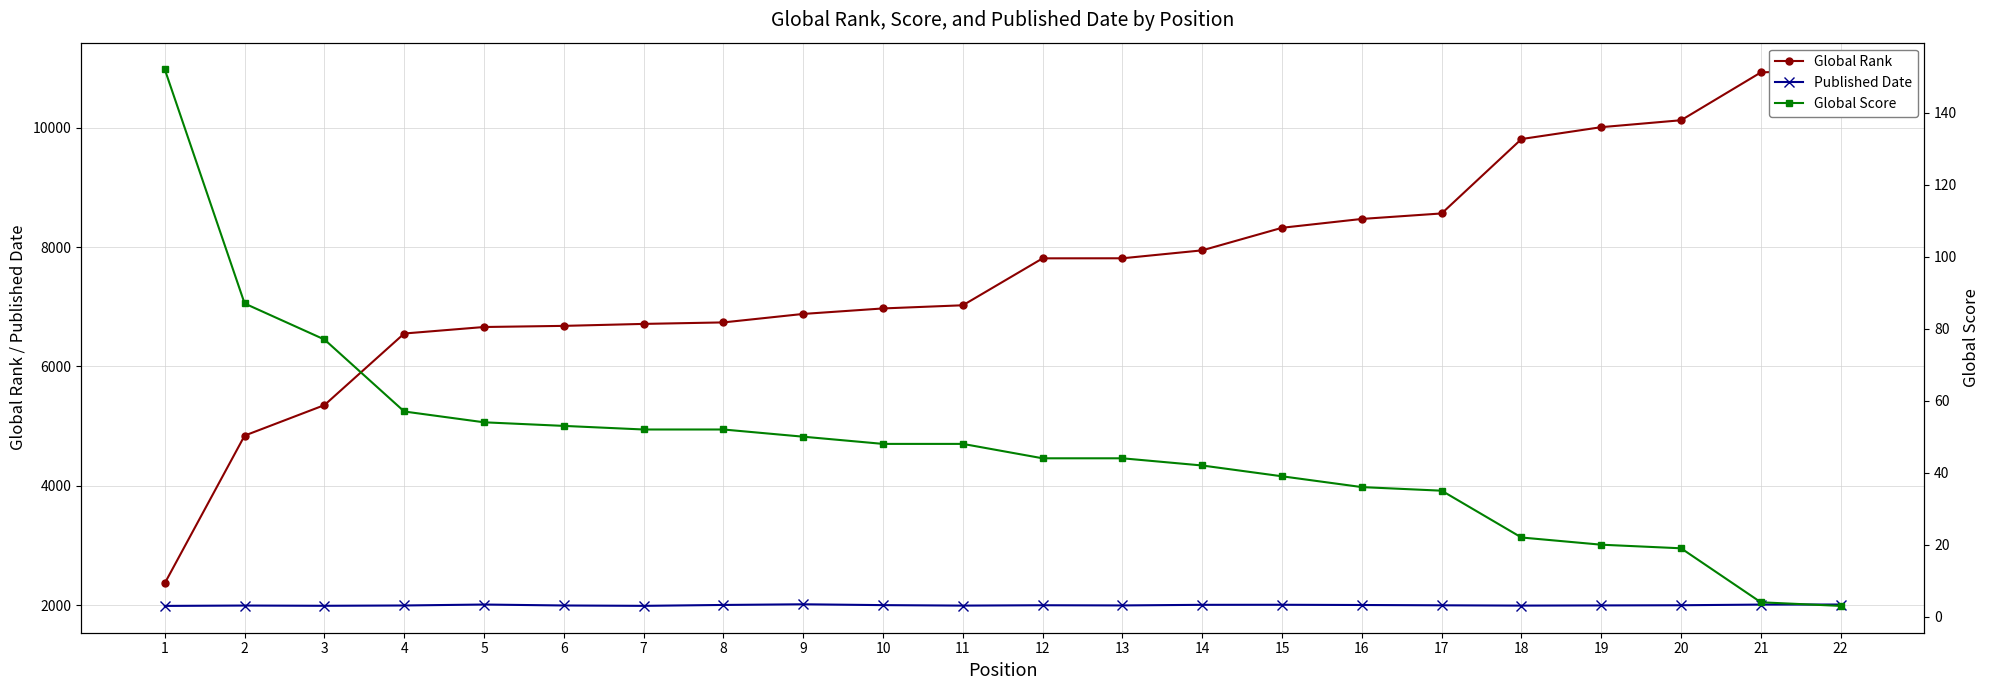

How many lines are shown in the chart?

3